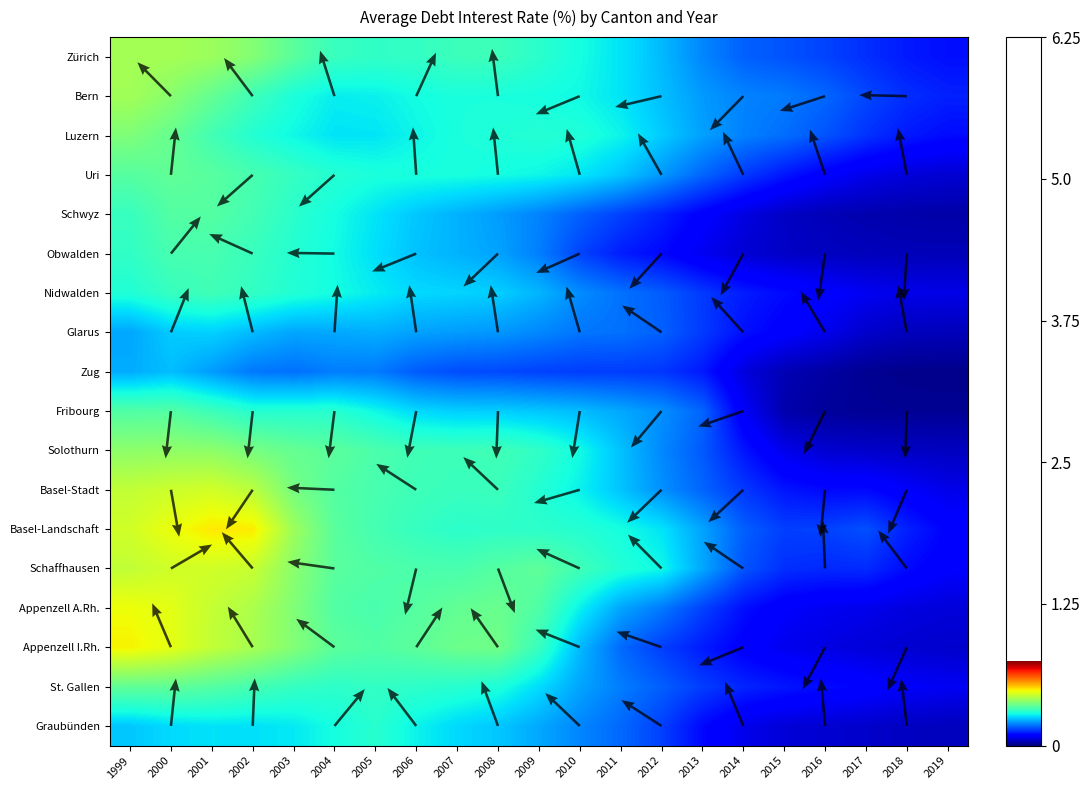

Which has a higher value, 2005 or 2017?

2005